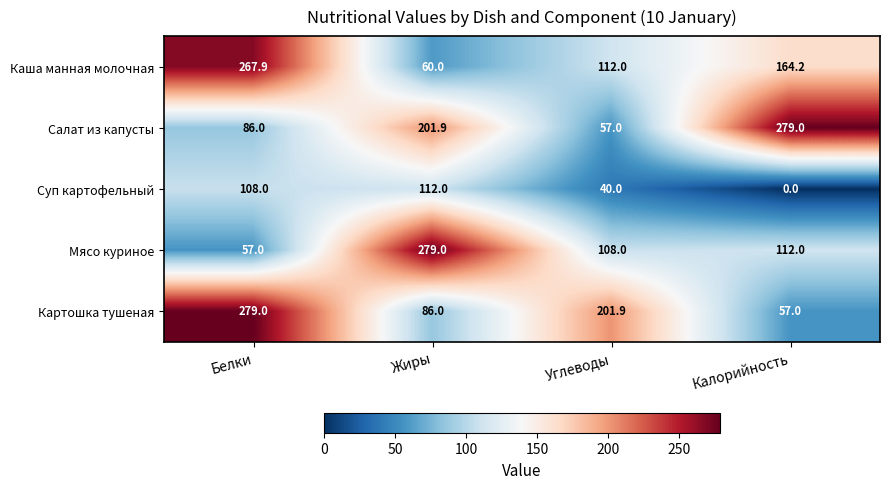

The Мясо куриное series shows 112.0 at Калорийность. True or false?

True